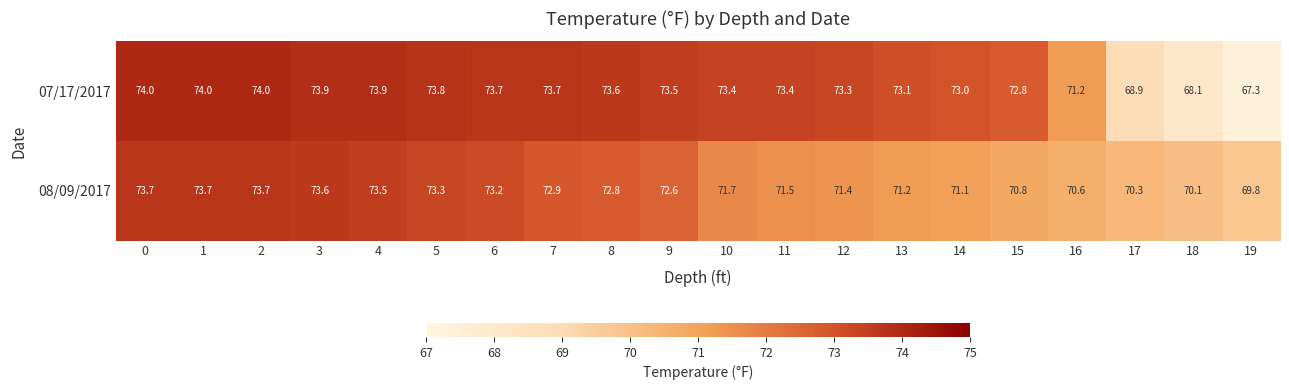

What is the sum of the 07/17/2017 values at 1 and 14?

147.0